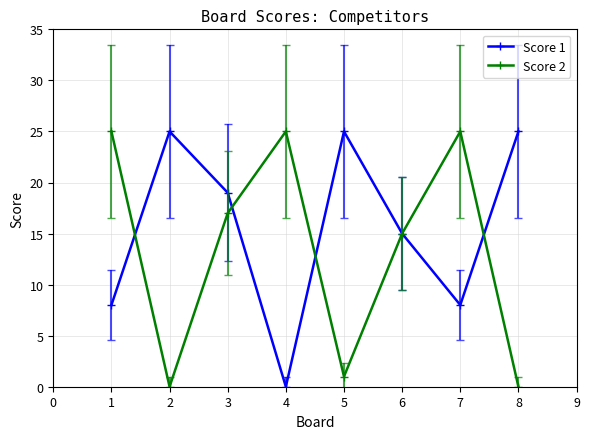

What is the total value across all series at 7?

33